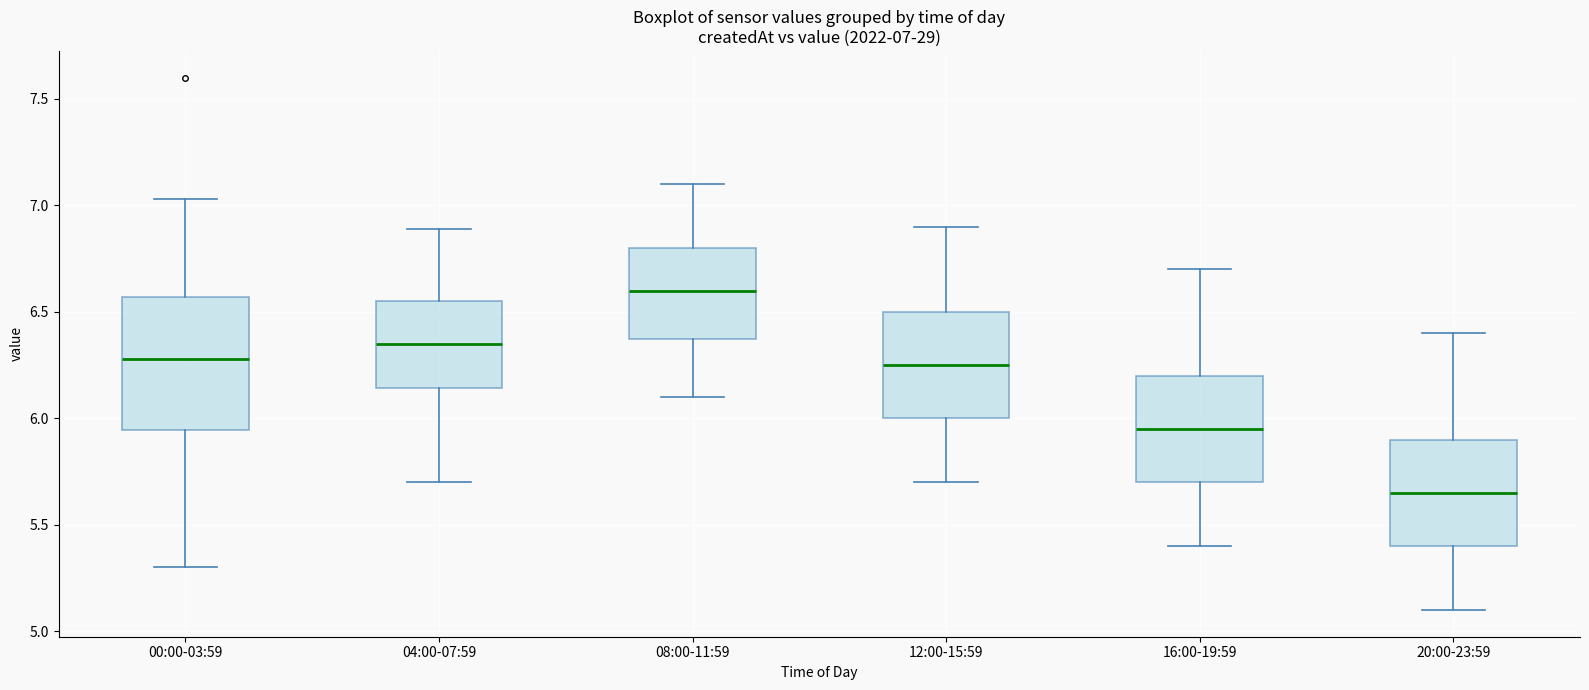

Which box is the tallest, from its lower edge to its upper edge?

00:00-03:59